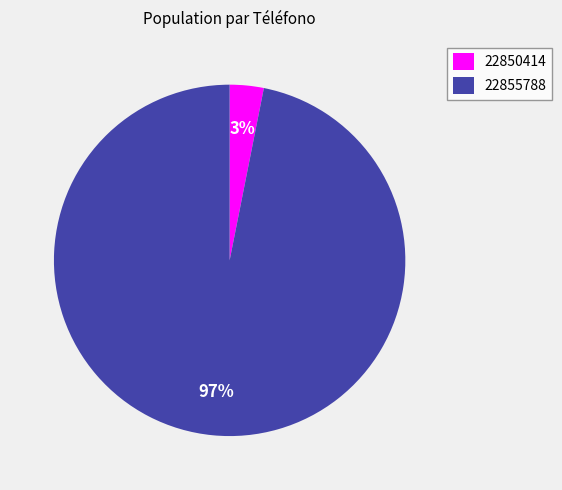

Rank the categories by value from lowest to highest.

22850414, 22855788